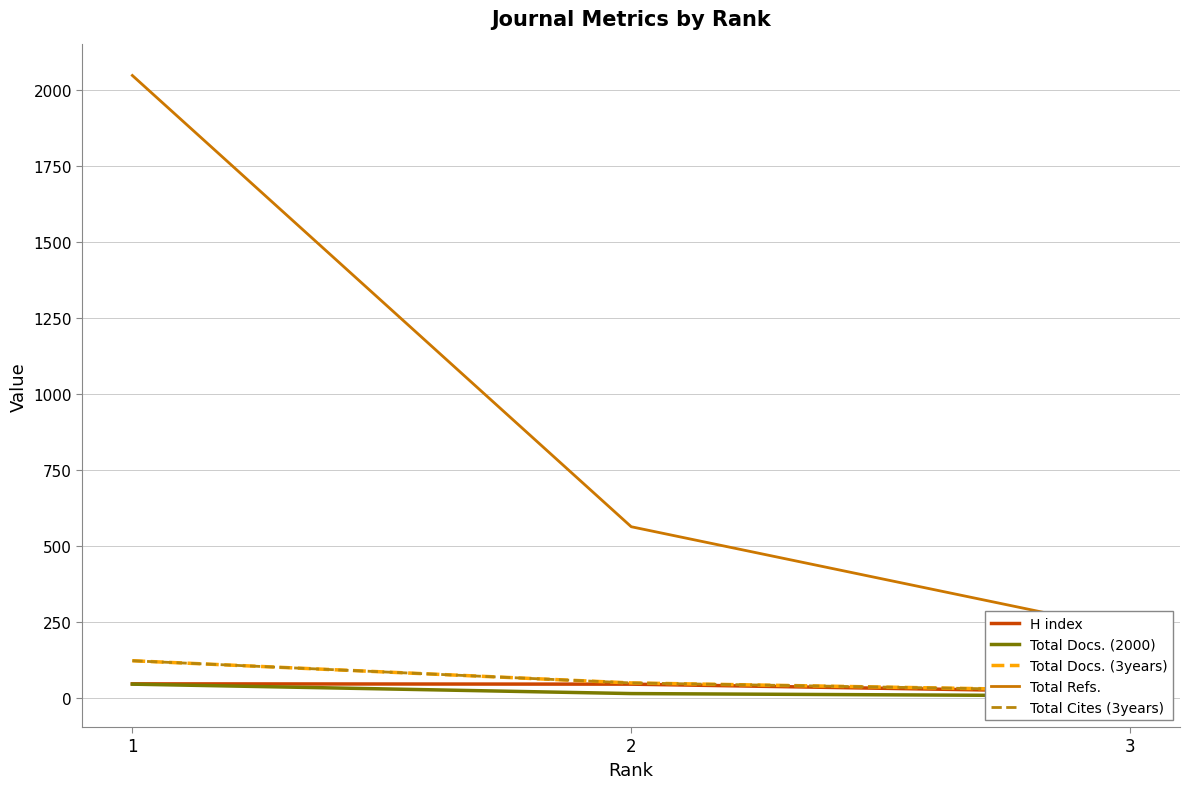

List the labels in order of H index value, smallest first.

3, 2, 1